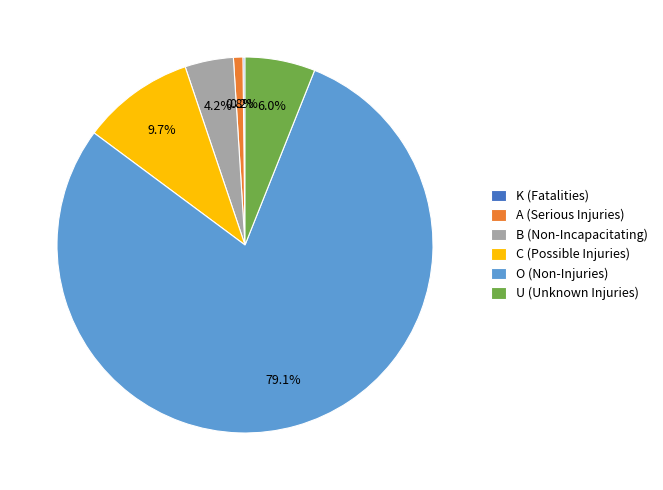

What percentage is NOT represented by O (Non-Injuries)?

20.9%